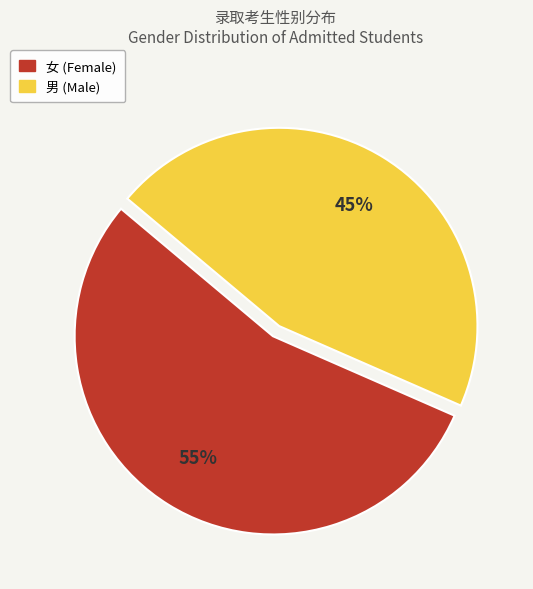

To the nearest percent, what percentage of the pie is 男?

45%